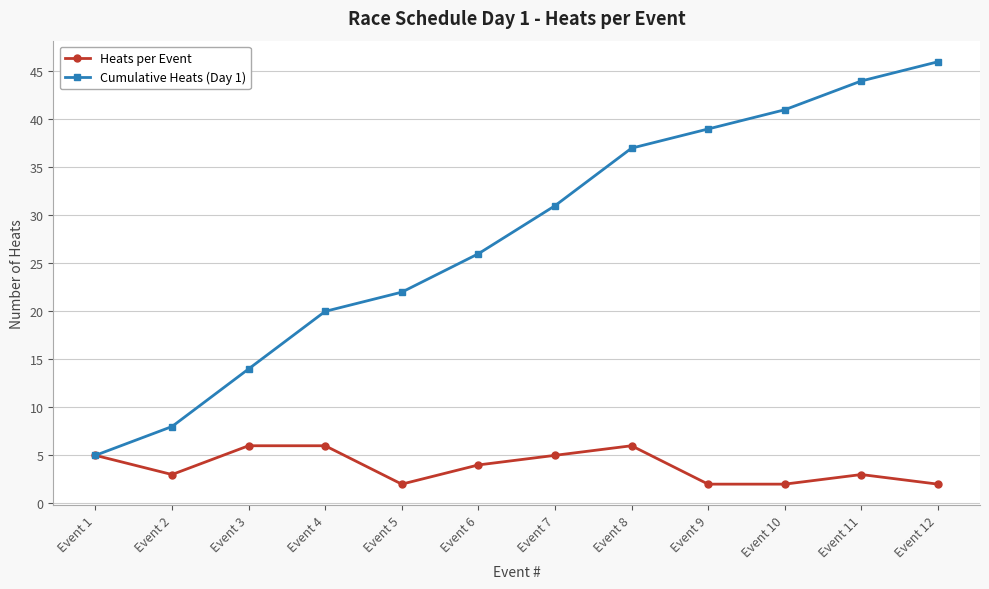

The value of Cumulative Heats (Day 1) at Event 5 is 22. True or false?

True